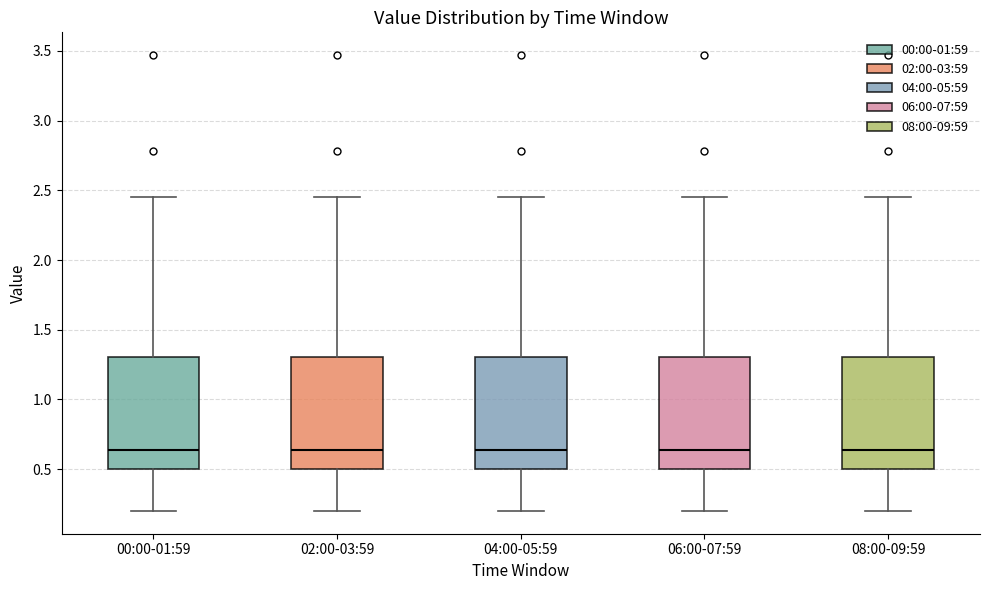

Reading left to right, read every box against the y-axis: the position of its median line, the range the box covers, and the ends of its whiskers. The values are not printed on the chart, so give them approximately, as read against the axis.

00:00-01:59: median 0.65, box 0.50 to 1.30, whiskers 0.20 to 2.45
02:00-03:59: median 0.65, box 0.50 to 1.30, whiskers 0.20 to 2.45
04:00-05:59: median 0.65, box 0.50 to 1.30, whiskers 0.20 to 2.45
06:00-07:59: median 0.65, box 0.50 to 1.30, whiskers 0.20 to 2.45
08:00-09:59: median 0.65, box 0.50 to 1.30, whiskers 0.20 to 2.45